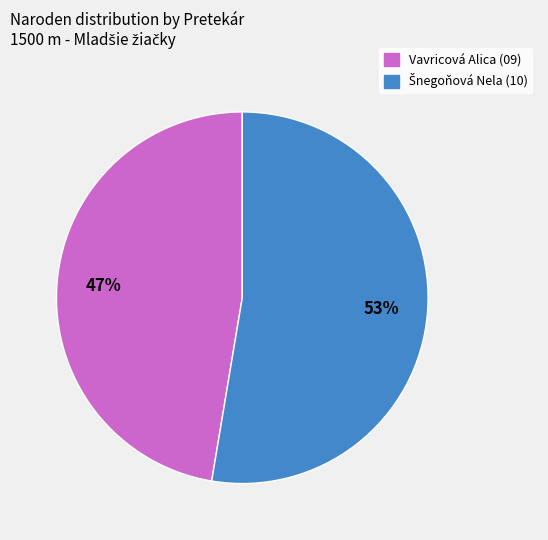

To the nearest percent, what is the average slice percentage?

50%